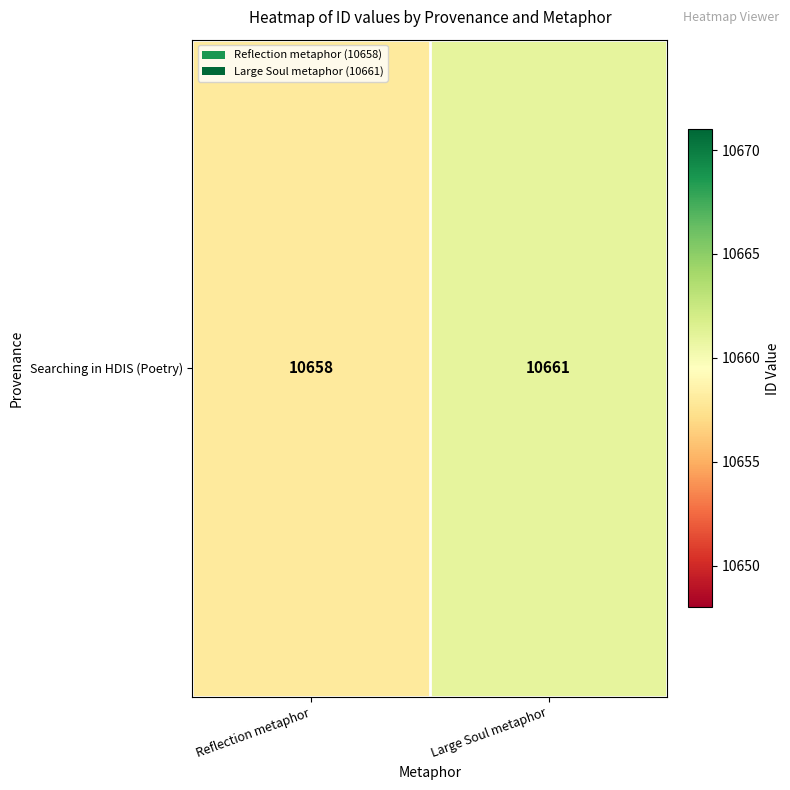

What is the sum of all values?

21319